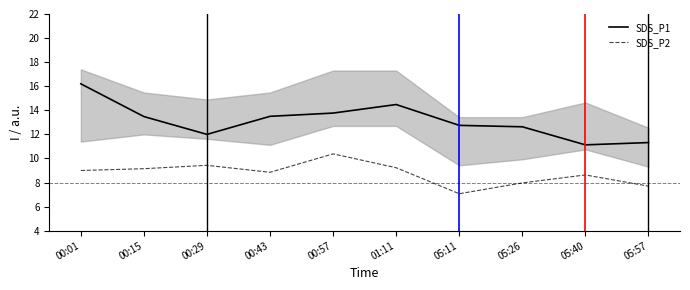

What is the average value of the SDS_P1 series?

13.1